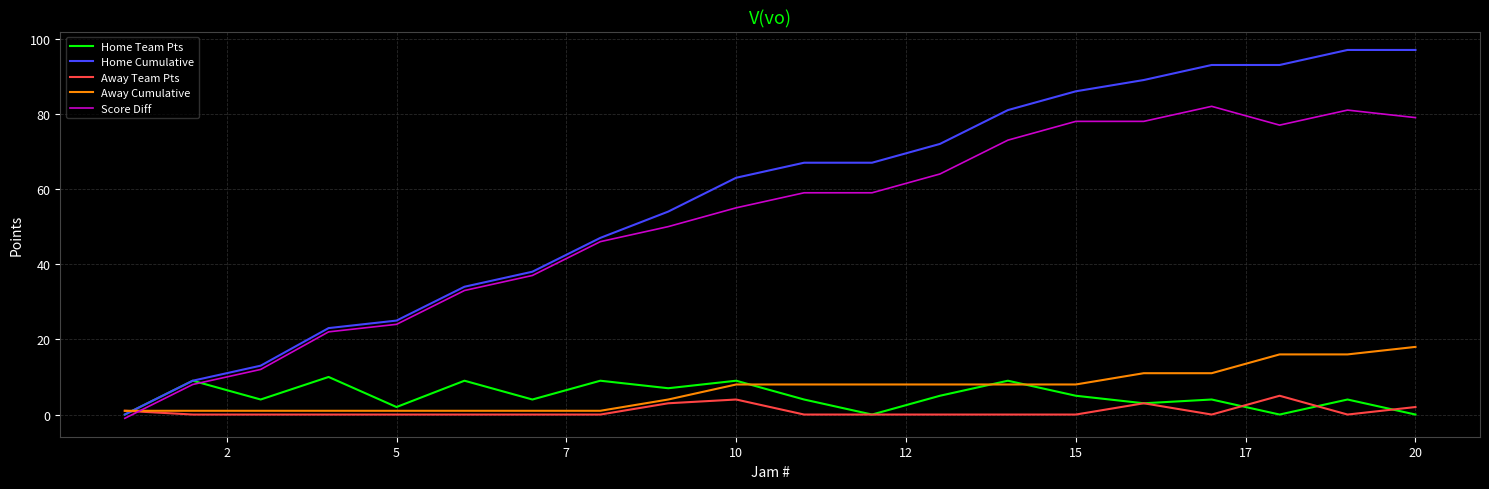

How many interior local peaks does the Home Team Pts series have?

8